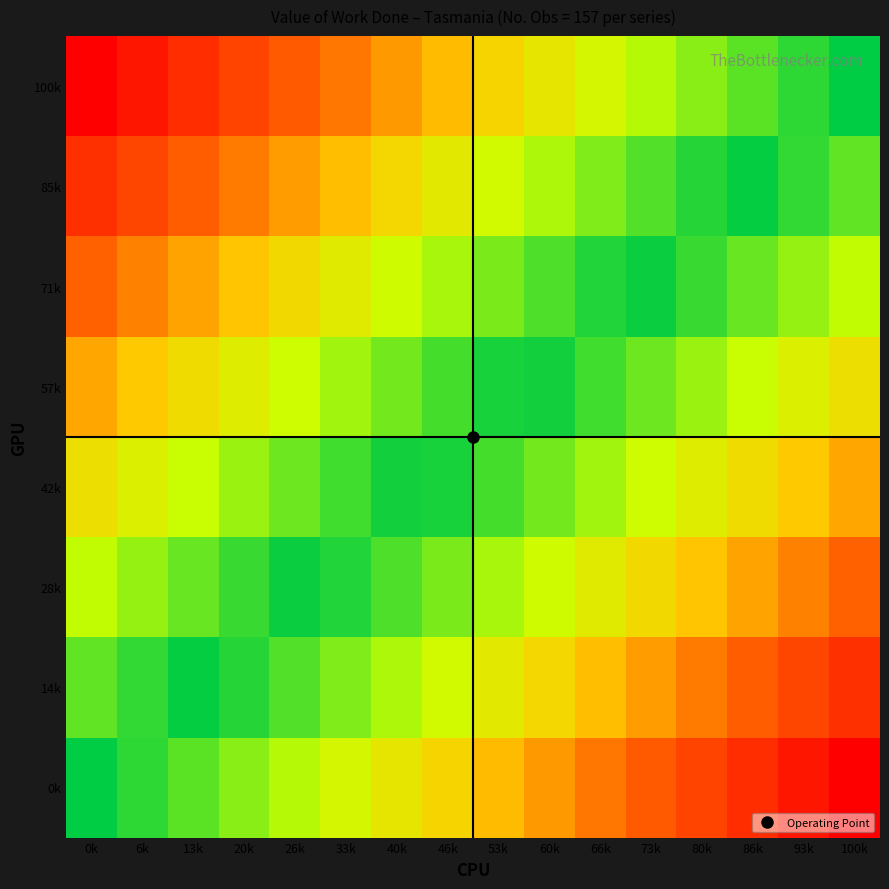

Reading right to left, transcribe all the data shown in this chart.

100k: 100k=0.0	93k=6.7	86k=13.3	80k=20.0	73k=26.7	66k=33.3	60k=40.0	53k=46.7	46k=53.3	40k=60.0	33k=66.7	26k=73.3	20k=80.0	13k=86.7	6k=93.3	0k=100.0
85k: 100k=14.3	93k=7.6	86k=1.0	80k=5.7	73k=12.4	66k=19.0	60k=25.7	53k=32.4	46k=39.0	40k=45.7	33k=52.4	26k=59.0	20k=65.7	13k=72.4	6k=79.0	0k=85.7
71k: 100k=28.6	93k=21.9	86k=15.2	80k=8.6	73k=1.9	66k=4.8	60k=11.4	53k=18.1	46k=24.8	40k=31.4	33k=38.1	26k=44.8	20k=51.4	13k=58.1	6k=64.8	0k=71.4
57k: 100k=42.9	93k=36.2	86k=29.5	80k=22.9	73k=16.2	66k=9.5	60k=2.9	53k=3.8	46k=10.5	40k=17.1	33k=23.8	26k=30.5	20k=37.1	13k=43.8	6k=50.5	0k=57.1
42k: 100k=57.1	93k=50.5	86k=43.8	80k=37.1	73k=30.5	66k=23.8	60k=17.1	53k=10.5	46k=3.8	40k=2.9	33k=9.5	26k=16.2	20k=22.9	13k=29.5	6k=36.2	0k=42.9
28k: 100k=71.4	93k=64.8	86k=58.1	80k=51.4	73k=44.8	66k=38.1	60k=31.4	53k=24.8	46k=18.1	40k=11.4	33k=4.8	26k=1.9	20k=8.6	13k=15.2	6k=21.9	0k=28.6
14k: 100k=85.7	93k=79.0	86k=72.4	80k=65.7	73k=59.0	66k=52.4	60k=45.7	53k=39.0	46k=32.4	40k=25.7	33k=19.0	26k=12.4	20k=5.7	13k=1.0	6k=7.6	0k=14.3
0k: 100k=100.0	93k=93.3	86k=86.7	80k=80.0	73k=73.3	66k=66.7	60k=60.0	53k=53.3	46k=46.7	40k=40.0	33k=33.3	26k=26.7	20k=20.0	13k=13.3	6k=6.7	0k=0.0